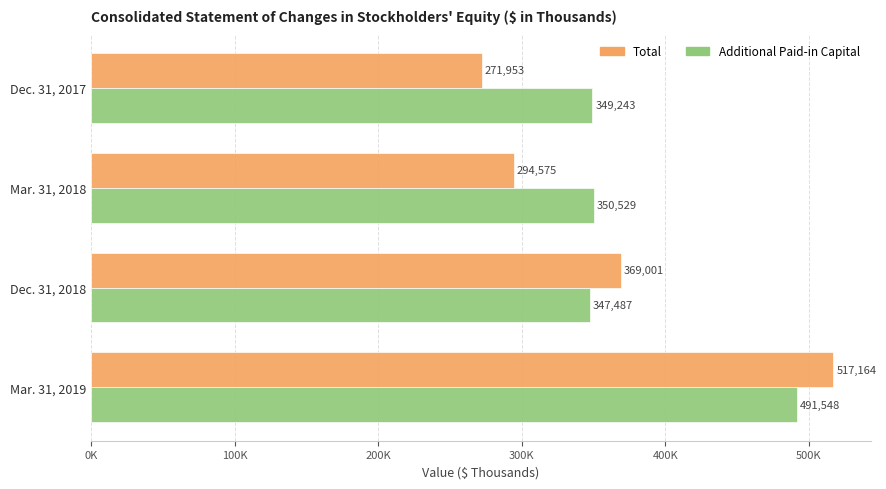

Rank the series by their maximum value, from lowest to highest.

Additional Paid-in Capital, Total